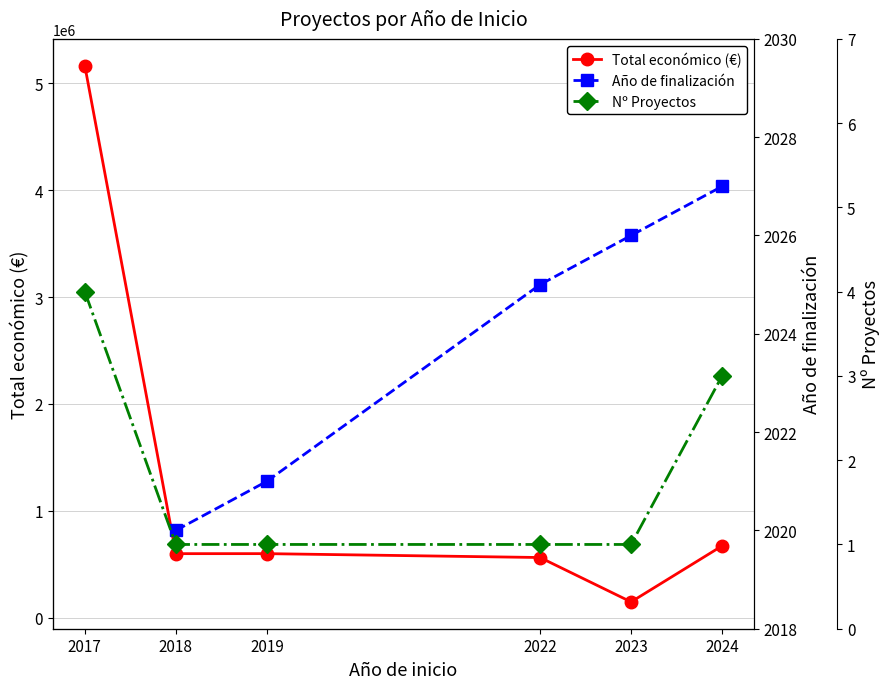

At how many categories does at least one series exceed 4767174?

1